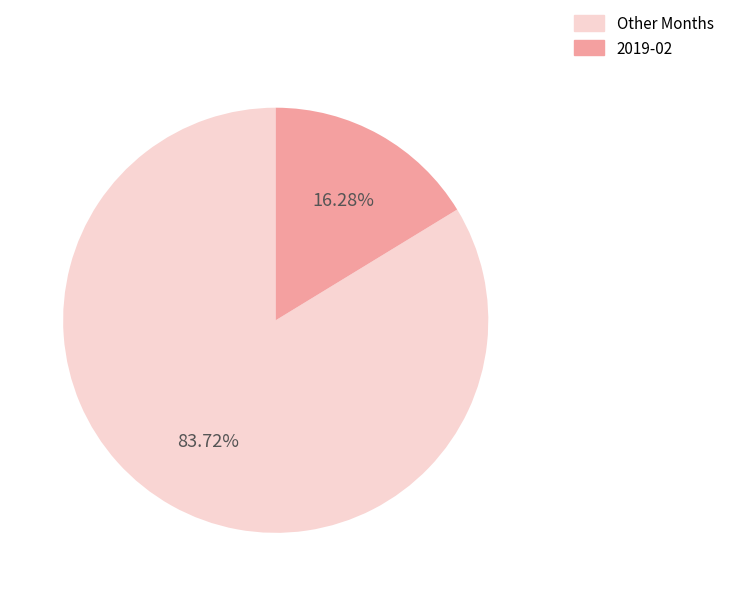

How many segments does this pie chart have?

2